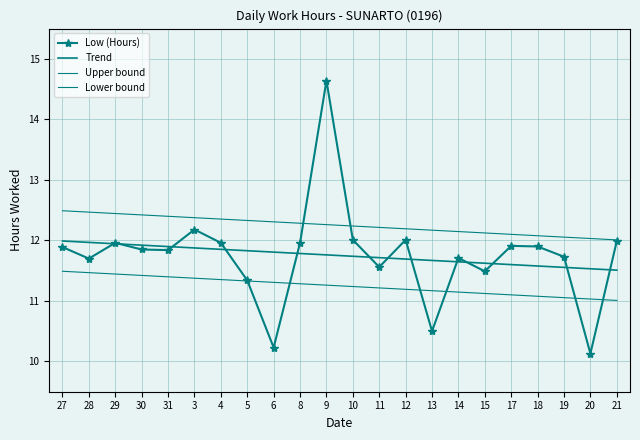

What is the difference between the maximum and minimum values in the Trend series?

0.5